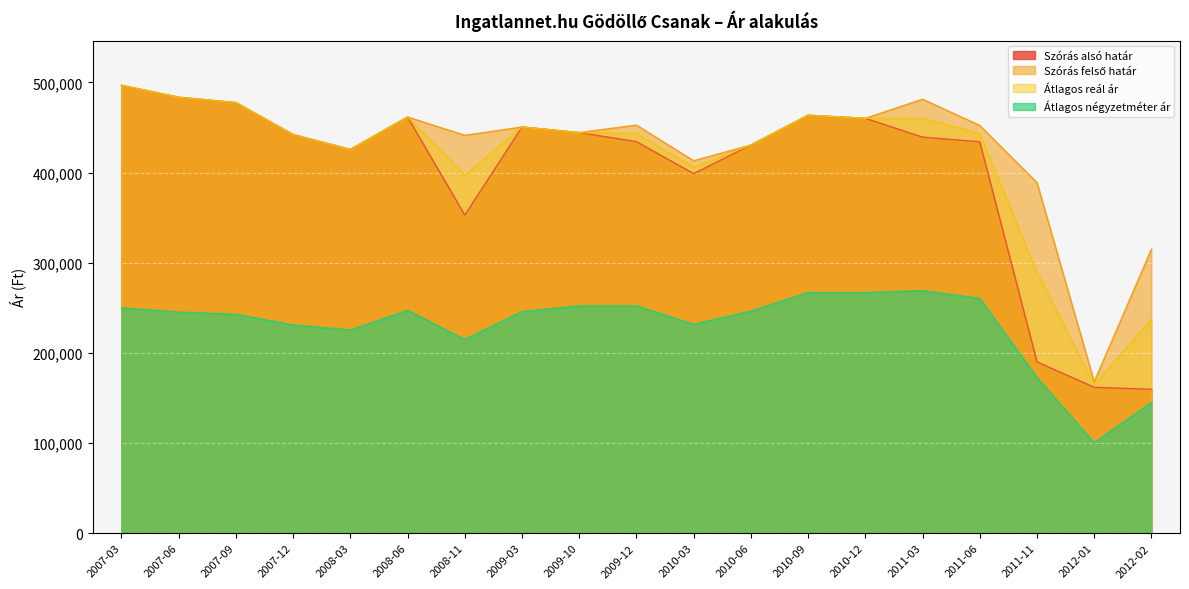

True or false: Szórás felső határ has more than 2 interior local peaks.

True